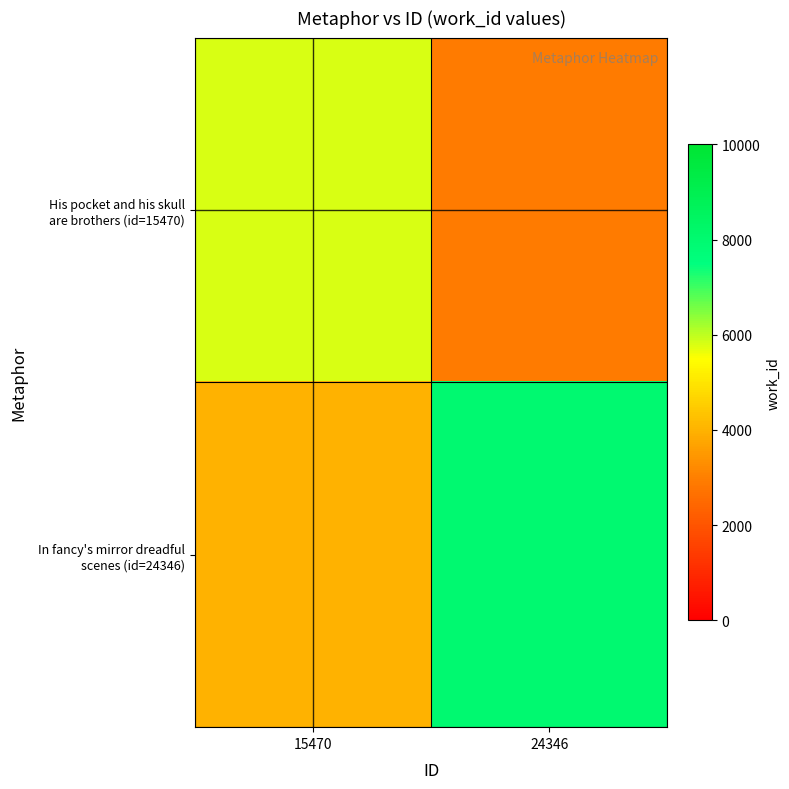

How many categories are shown in the chart?

2